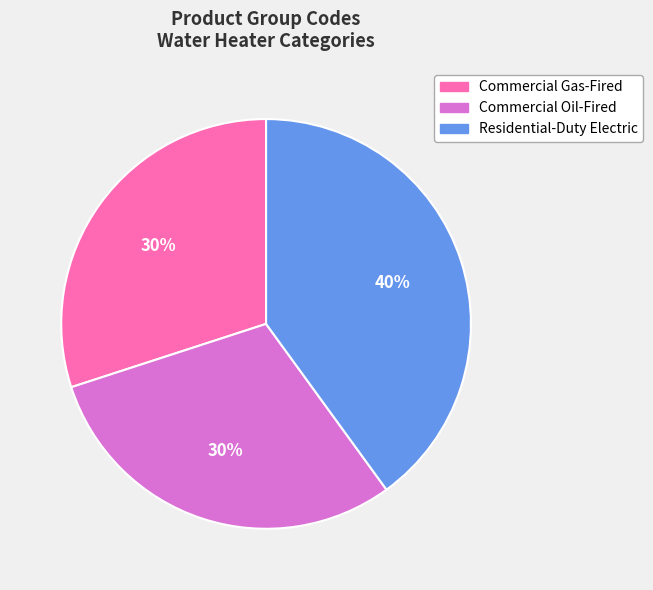

To the nearest percent, what is the average slice percentage?

33%